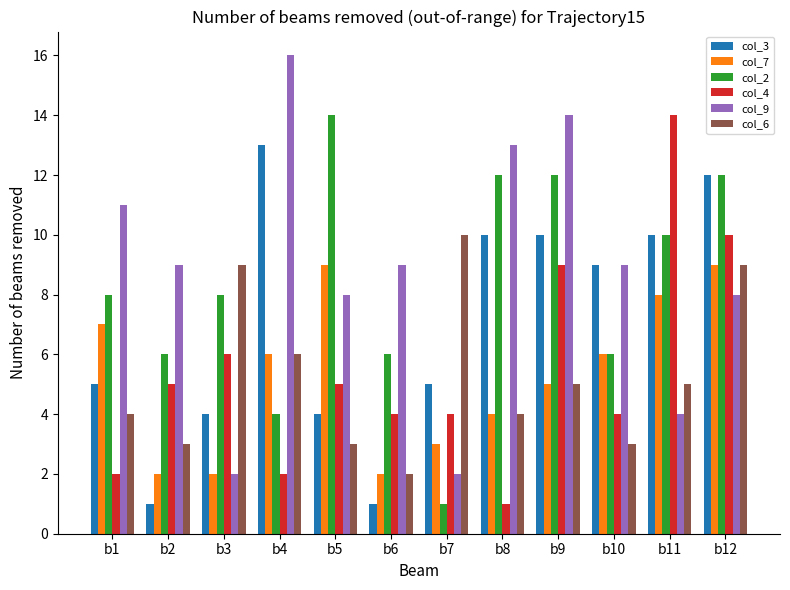

Rank the series at b5 from highest to lowest value.

col_2, col_7, col_9, col_4, col_3, col_6